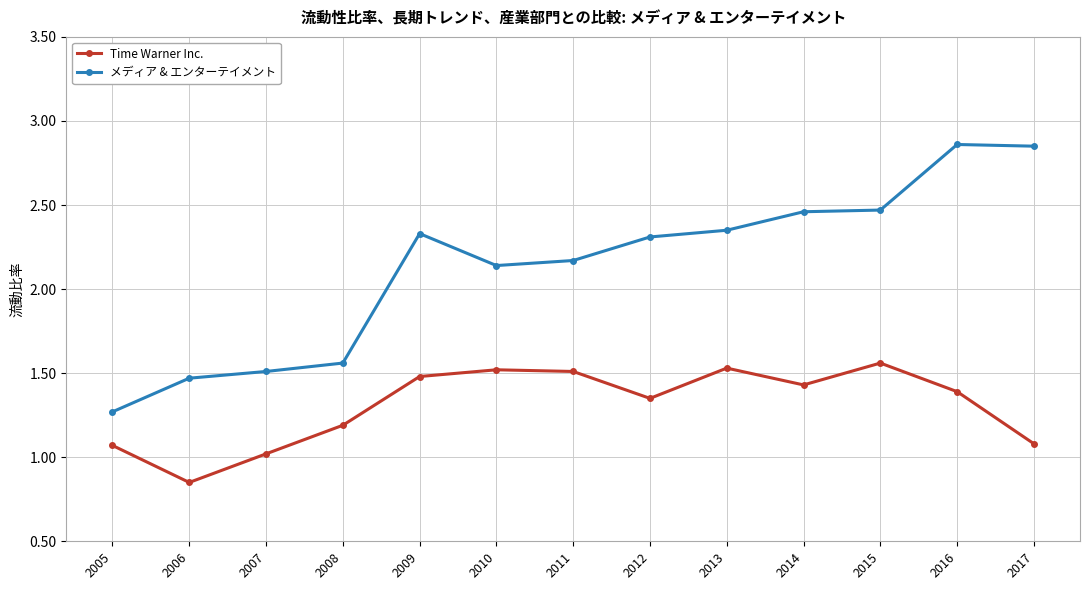

At which label does Time Warner Inc. reach its minimum?

2006